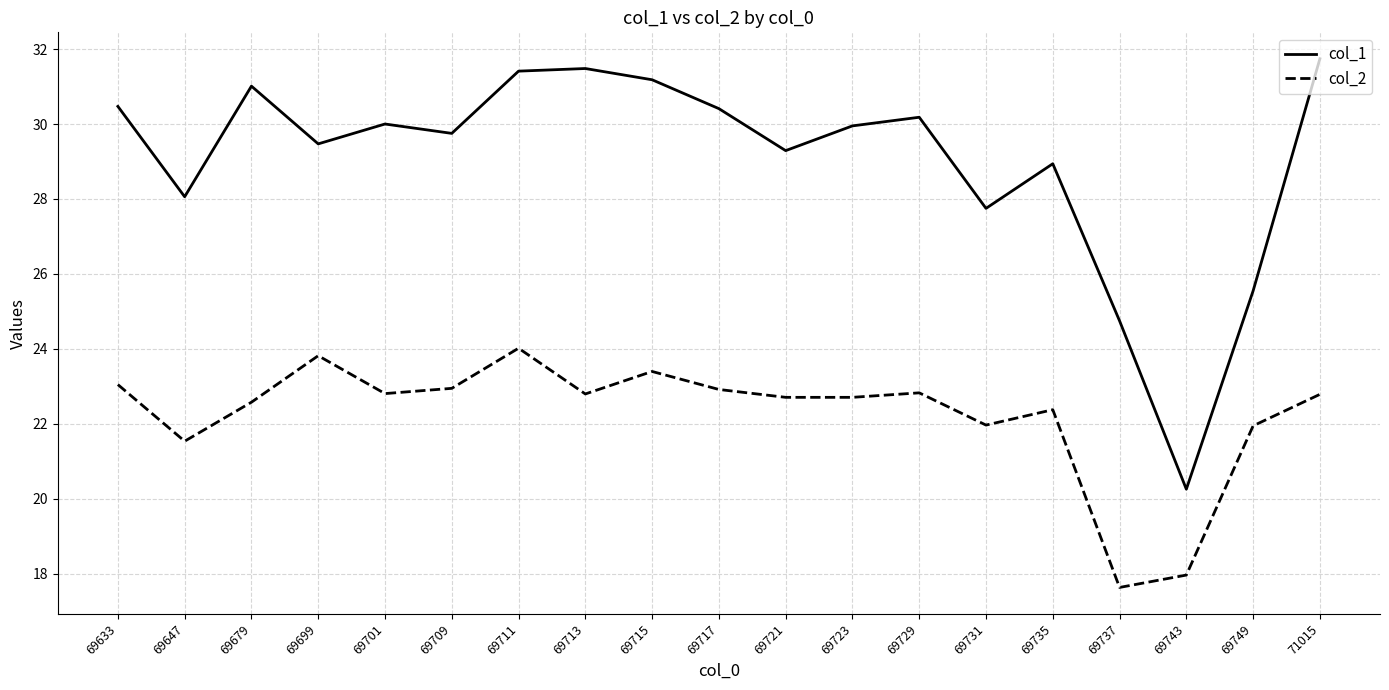

True or false: col_2 and col_1 cross at least once.

False